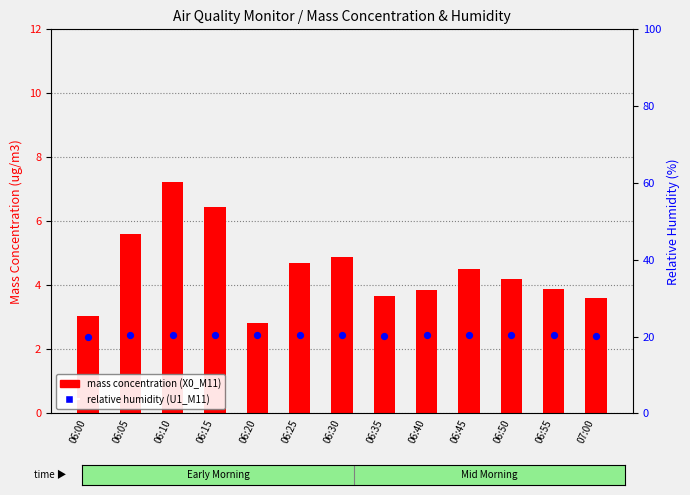

At how many categories does at least one series exceed 10?

13